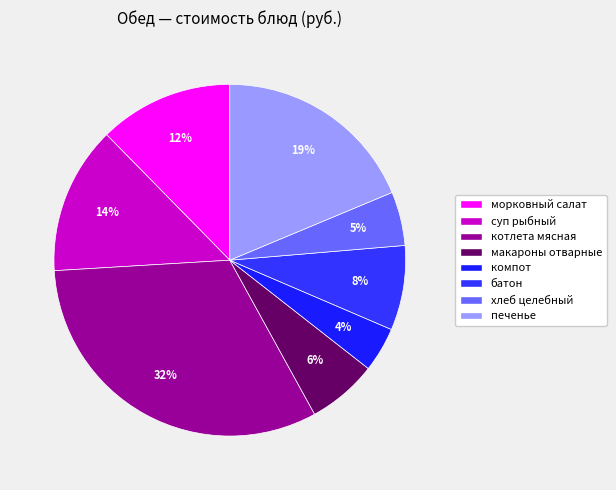

How many slices are in this pie chart?

8